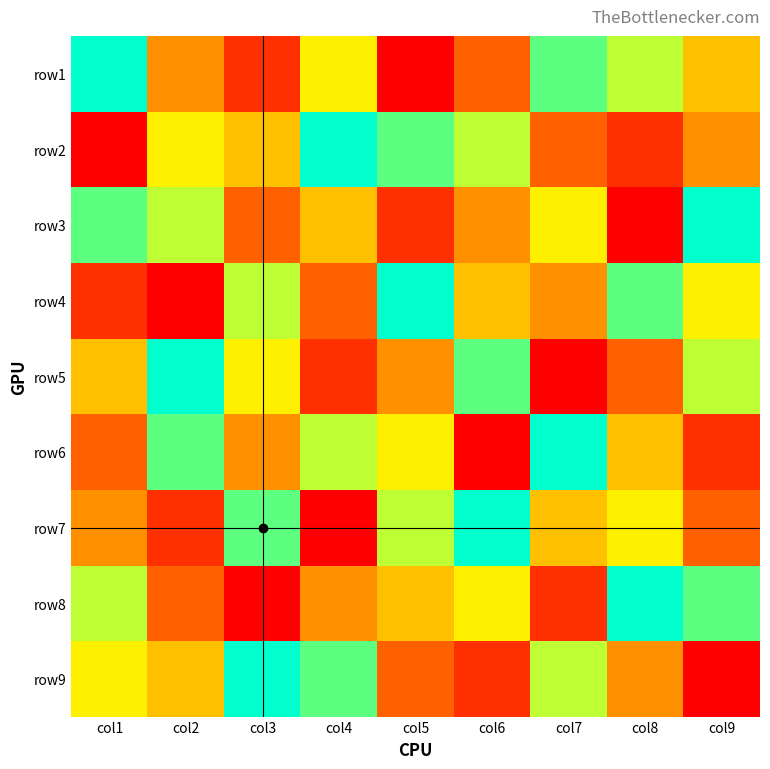

Reading right to left, list all the values displayed in this chart.

row1: col9=5	col8=7	col7=8	col6=3	col5=1	col4=6	col3=2	col2=4	col1=9
row2: col9=4	col8=2	col7=3	col6=7	col5=8	col4=9	col3=5	col2=6	col1=1
row3: col9=9	col8=1	col7=6	col6=4	col5=2	col4=5	col3=3	col2=7	col1=8
row4: col9=6	col8=8	col7=4	col6=5	col5=9	col4=3	col3=7	col2=1	col1=2
row5: col9=7	col8=3	col7=1	col6=8	col5=4	col4=2	col3=6	col2=9	col1=5
row6: col9=2	col8=5	col7=9	col6=1	col5=6	col4=7	col3=4	col2=8	col1=3
row7: col9=3	col8=6	col7=5	col6=9	col5=7	col4=1	col3=8	col2=2	col1=4
row8: col9=8	col8=9	col7=2	col6=6	col5=5	col4=4	col3=1	col2=3	col1=7
row9: col9=1	col8=4	col7=7	col6=2	col5=3	col4=8	col3=9	col2=5	col1=6